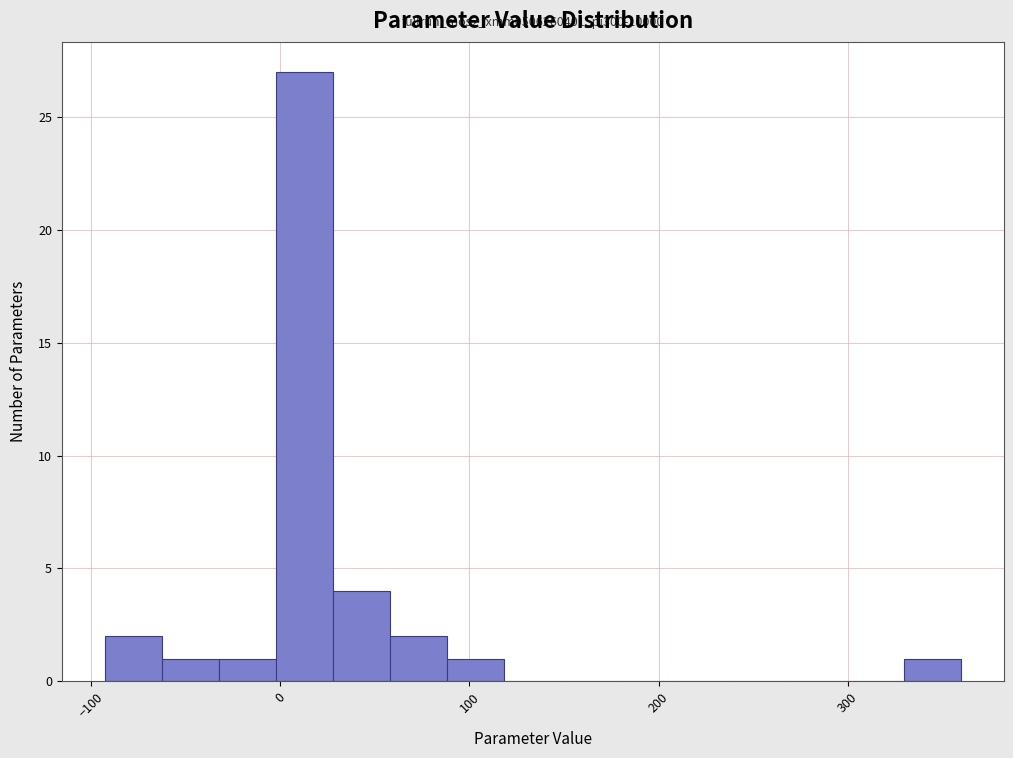

Read against the x-axis, roughly where is the centre of the tallest bar?

10